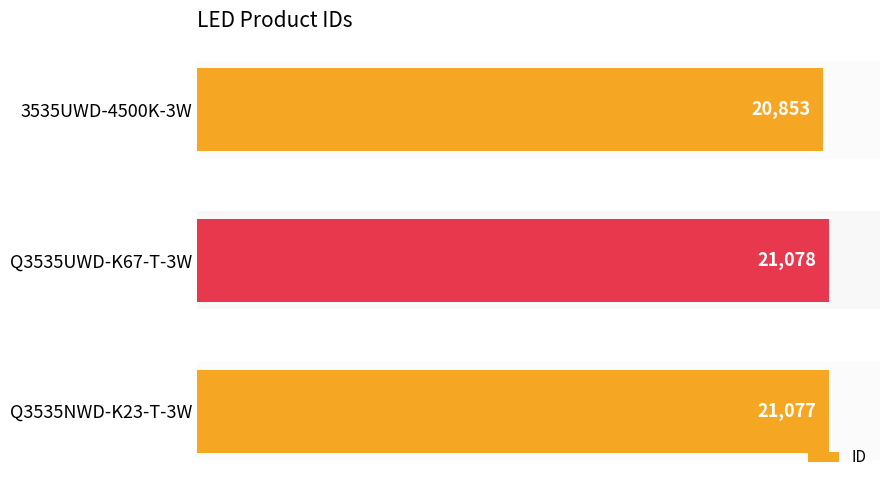

Between 3535UWD-4500K-3W and Q3535UWD-K67-T-3W, which is larger?

Q3535UWD-K67-T-3W